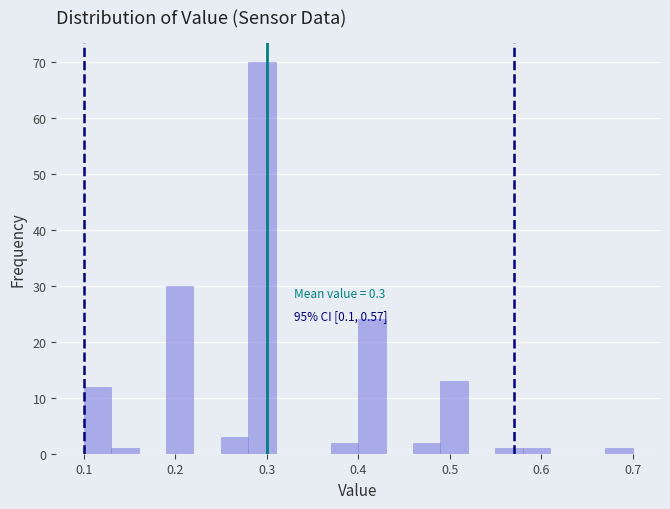

Read against the x-axis, roughly where is the centre of the tallest bar?

0.30